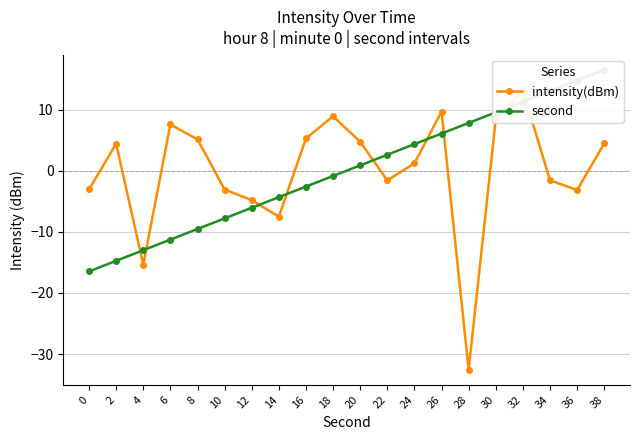

Which series ends up on top after the final intersection of second and intensity(dBm)?

second